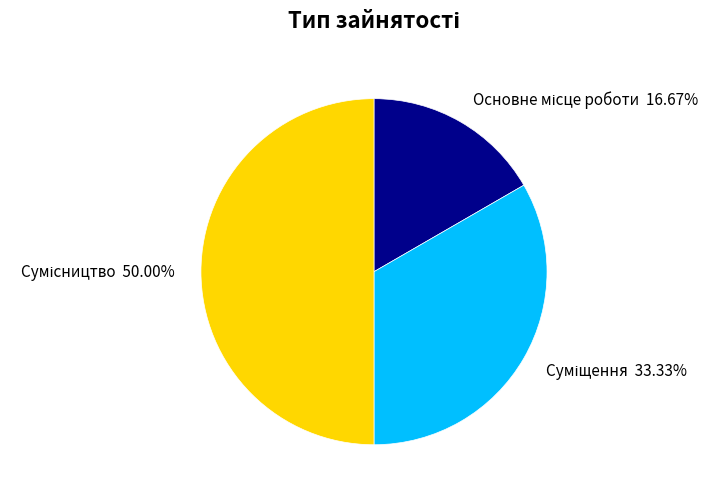

What is the change in value from Основне місце роботи to Суміщення?

+1